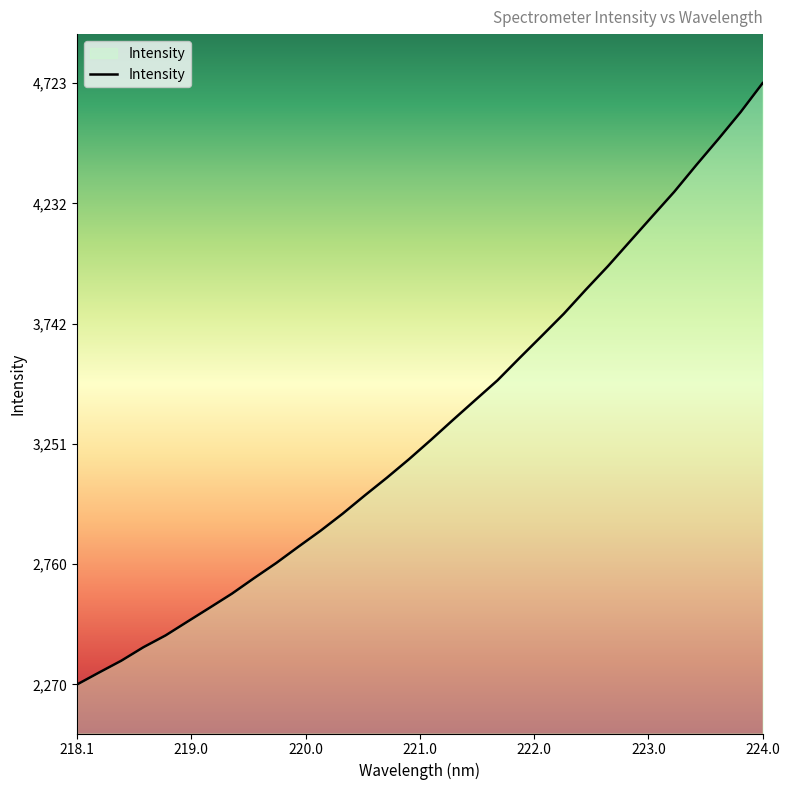

What is the greatest value displayed?

4723.5